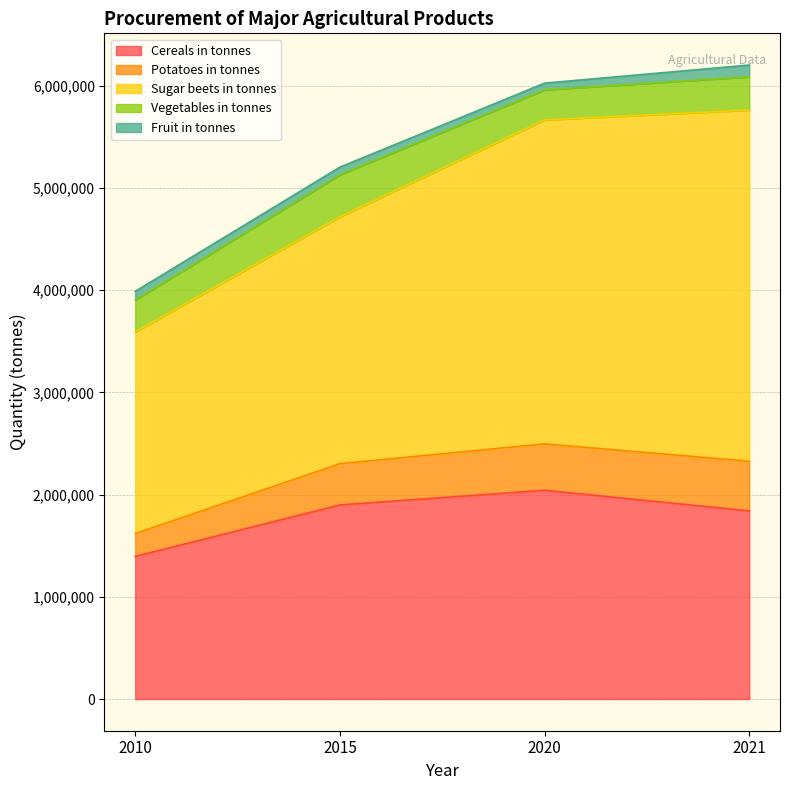

Read the Fruit in tonnes value at 2020.

65896